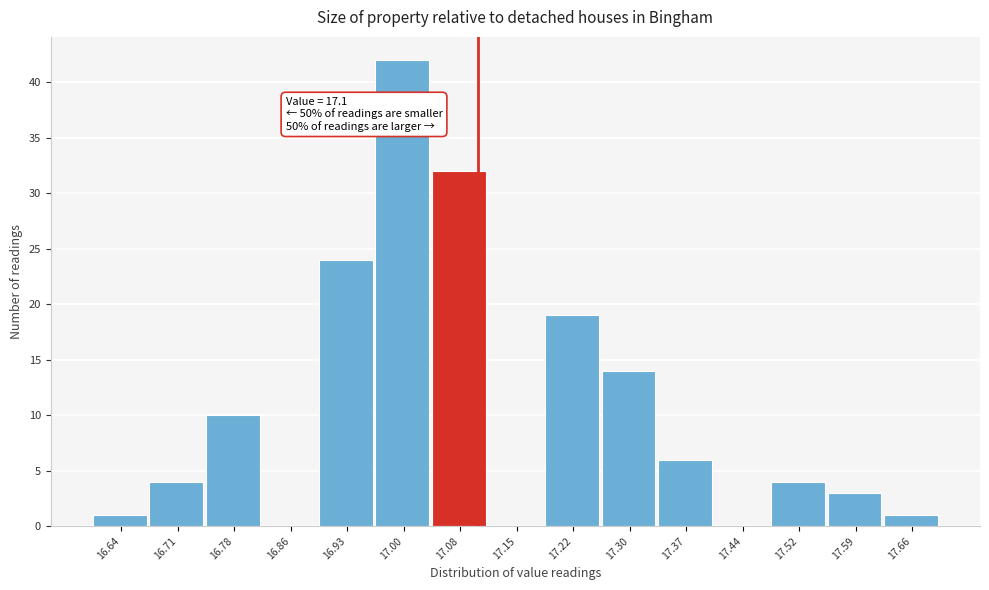

Over which range of the x-axis is the bar tallest?

16.97 to 17.04